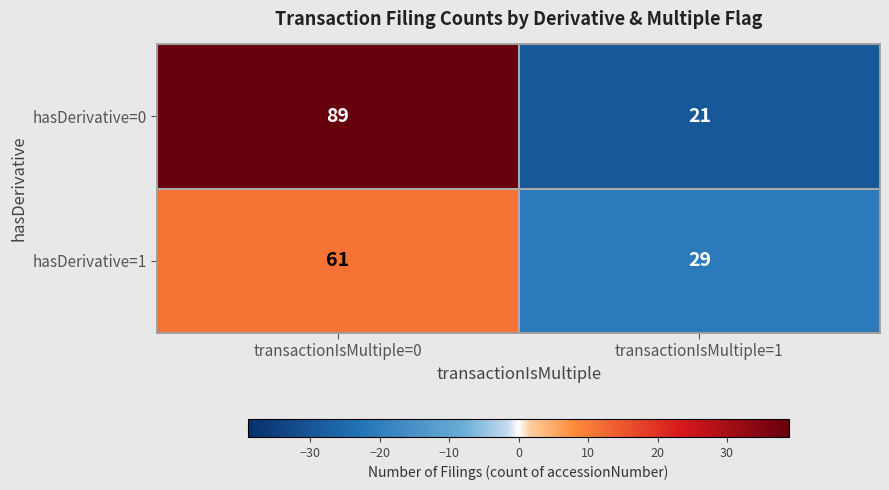

What value does the hasDerivative=1 series have at transactionIsMultiple=0, to the nearest 5?

60